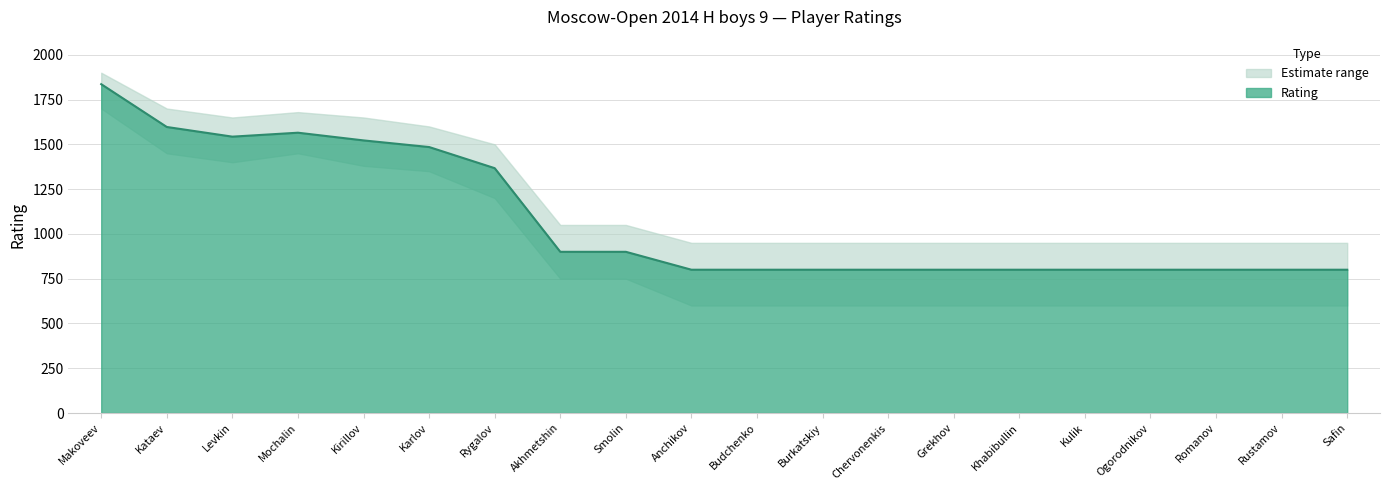

What is the difference between the second highest and minimum values?

797